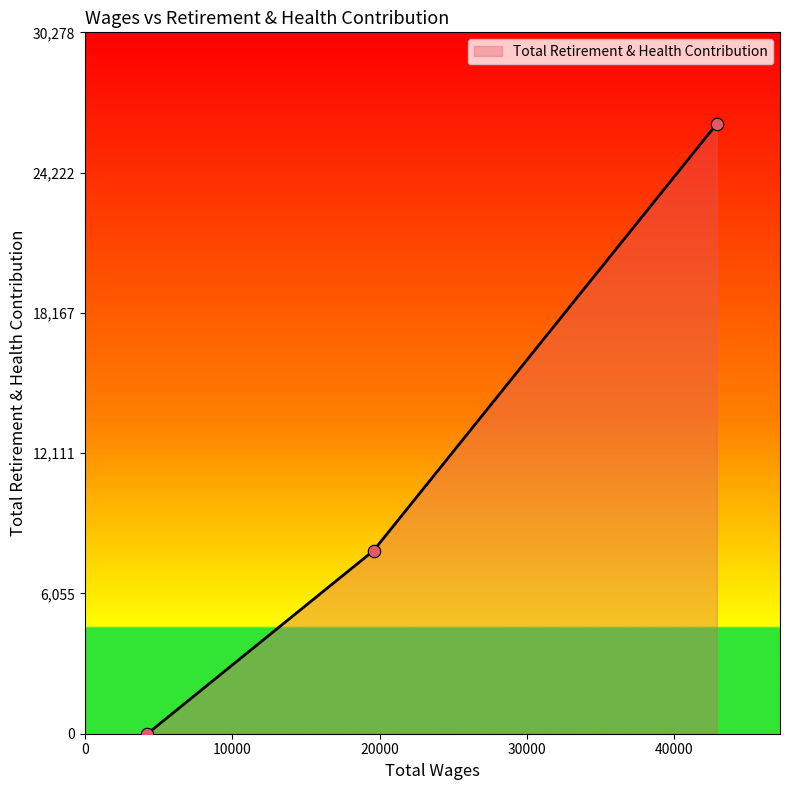

Which has a higher value, 4241.0 or 19591.0?

19591.0